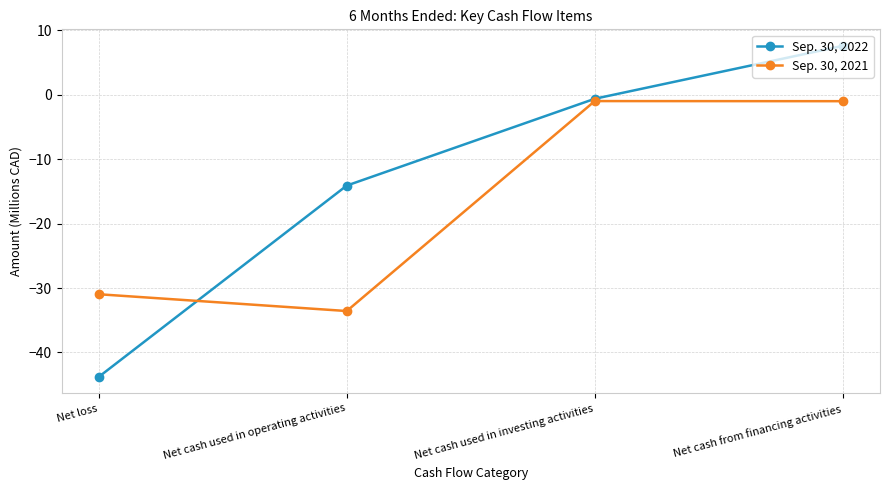

Which series has the largest total across all categories?

Sep. 30, 2022